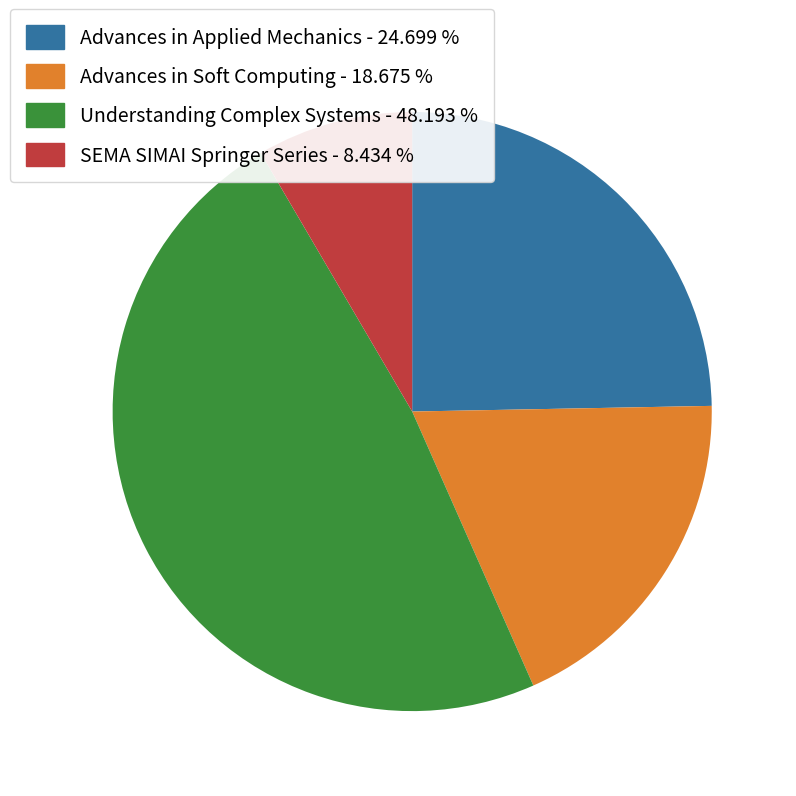

Is the sum of Advances in Soft Computing and SEMA SIMAI Springer Series greater than half?

No